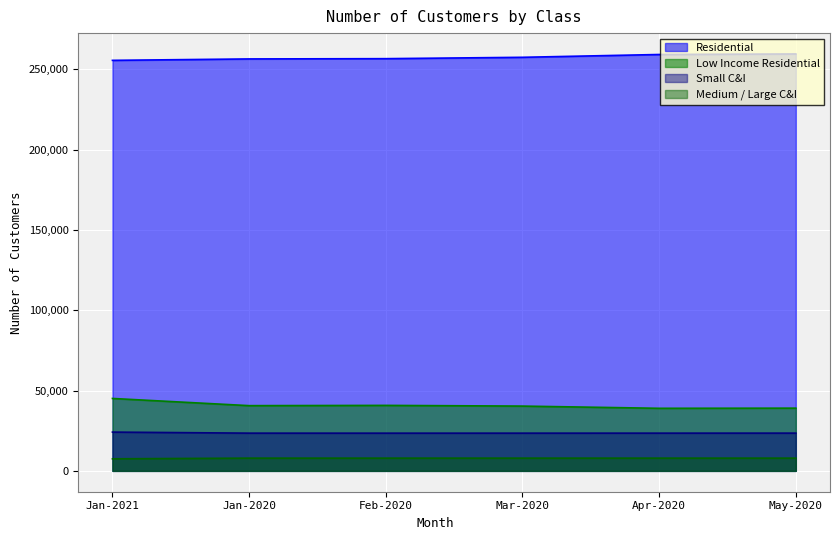

Reading left to right, transcribe all the data shown in this chart.

Residential: Jan-2021=255661	Jan-2020=256542	Feb-2020=256712	Mar-2020=257559	Apr-2020=259307	May-2020=259642
Low Income Residential: Jan-2021=45102	Jan-2020=40620	Feb-2020=40784	Mar-2020=40343	Apr-2020=38970	May-2020=39065
Small C&I: Jan-2021=24152	Jan-2020=23496	Feb-2020=23485	Mar-2020=23493	Apr-2020=23498	May-2020=23512
Medium / Large C&I: Jan-2021=7518	Jan-2020=7932	Feb-2020=7933	Mar-2020=7937	Apr-2020=7938	May-2020=7935